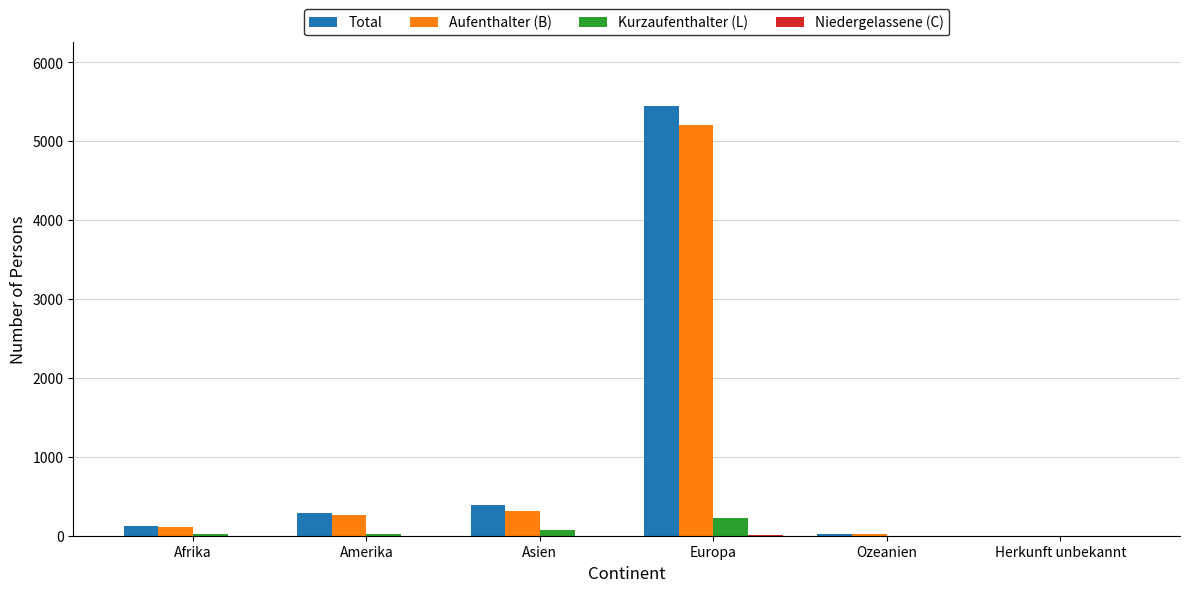

The value of Total at Asien is 393. True or false?

True